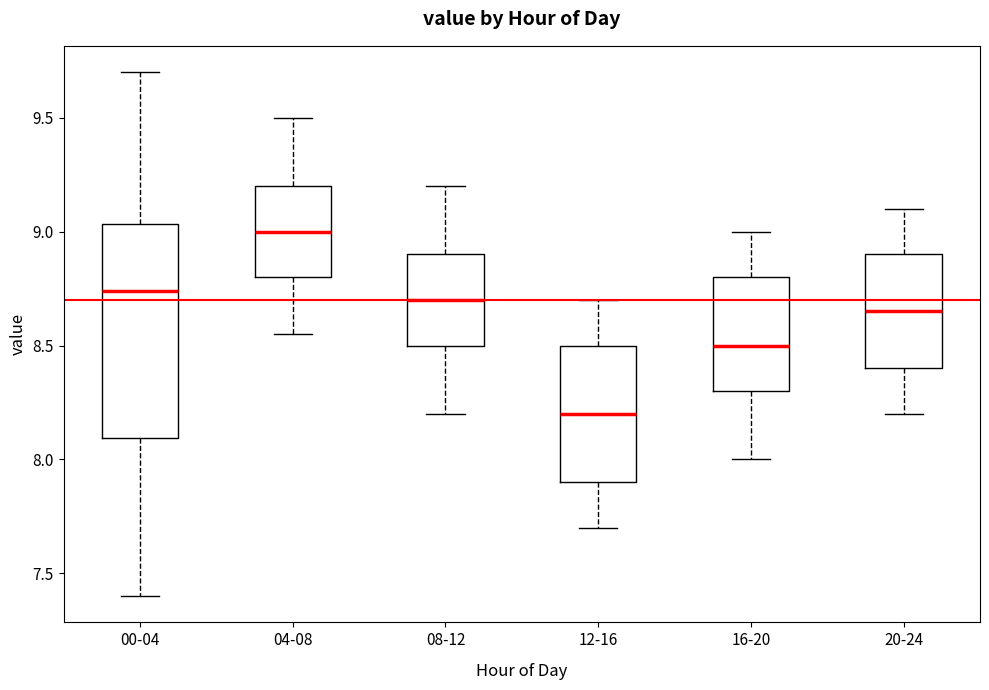

Reading left to right, transcribe this box plot: for each box, give where its median line is, the range the box spans, and where its two whiskers end, as read against the y-axis. The values are not printed on the chart, so give them approximately, as read against the axis.

00-04: median 8.75, box 8.10 to 9.05, whiskers 7.40 to 9.70
04-08: median 9.00, box 8.80 to 9.20, whiskers 8.55 to 9.50
08-12: median 8.70, box 8.50 to 8.90, whiskers 8.20 to 9.20
12-16: median 8.20, box 7.90 to 8.50, whiskers 7.70 to 8.70
16-20: median 8.50, box 8.30 to 8.80, whiskers 8.00 to 9.00
20-24: median 8.65, box 8.40 to 8.90, whiskers 8.20 to 9.10